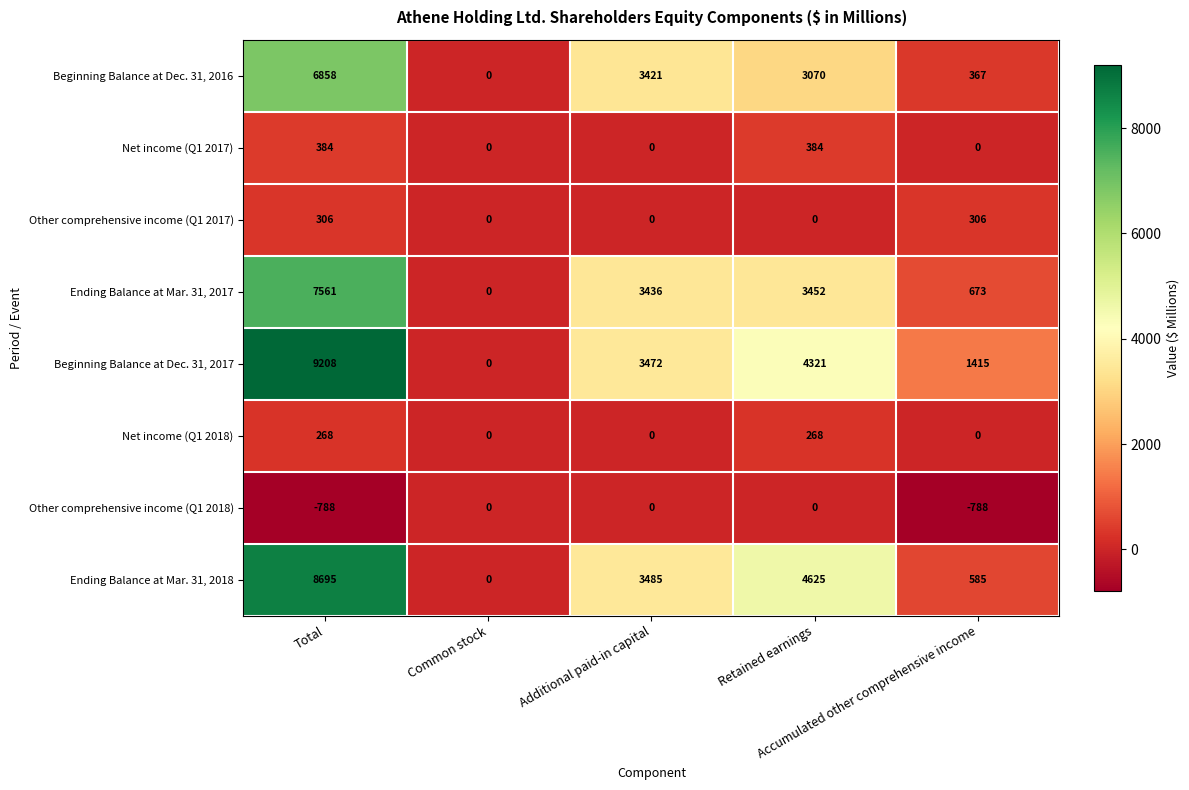

What is the average value of the Other comprehensive income (Q1 2017) series?

122